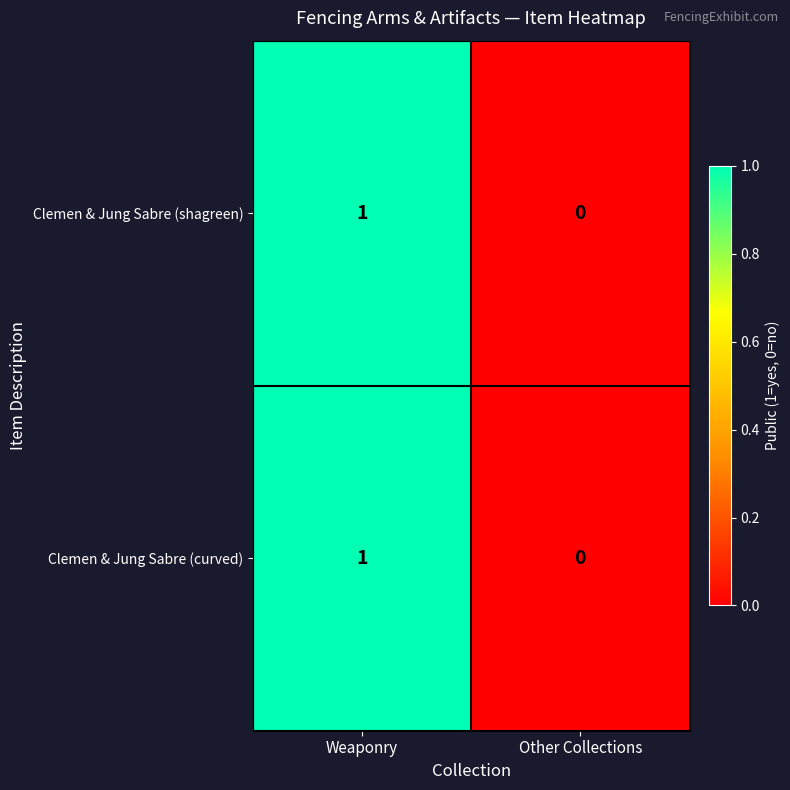

Reading left to right, what are all the values shown in this chart?

Clemen & Jung Sabre (shagreen): Weaponry=1	Other Collections=0
Clemen & Jung Sabre (curved): Weaponry=1	Other Collections=0